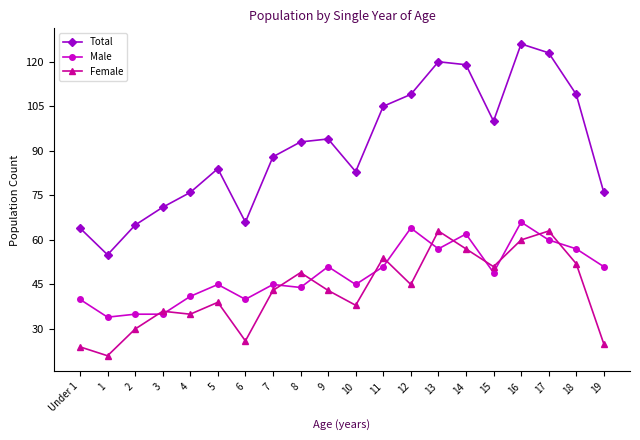

How many series are shown in this chart?

3